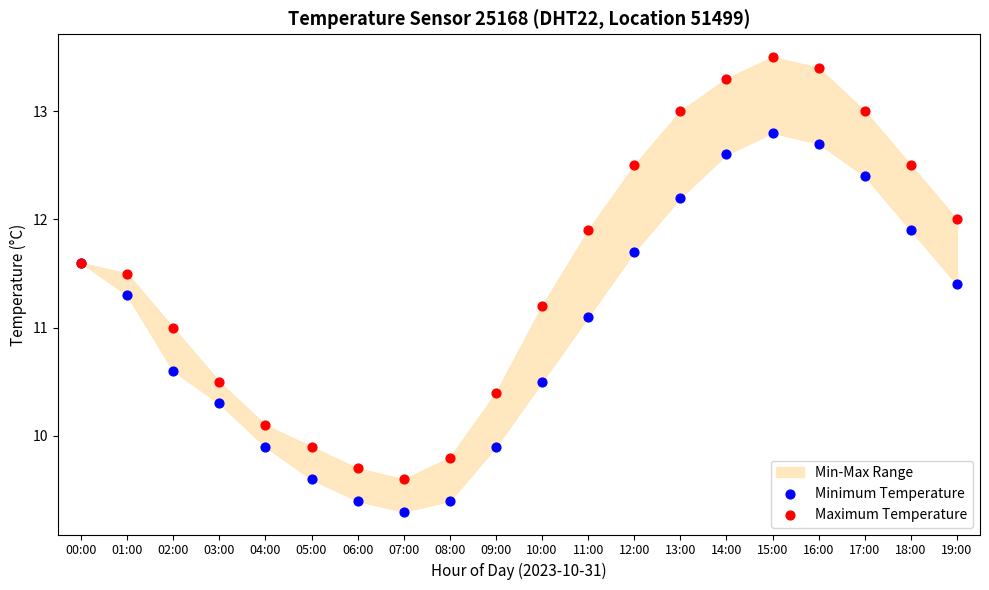

Which series contains the highest Y value?

Maximum Temperature